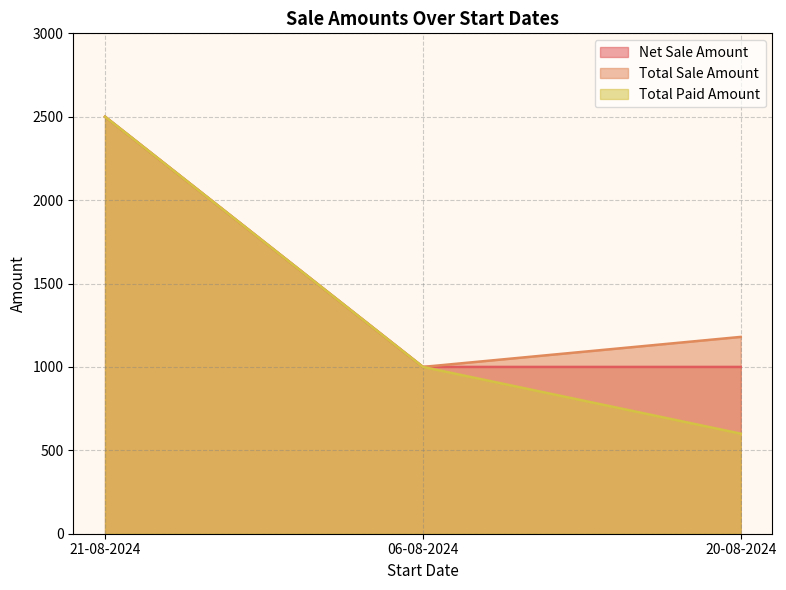

What is the label of the 1st point from the left?

21-08-2024